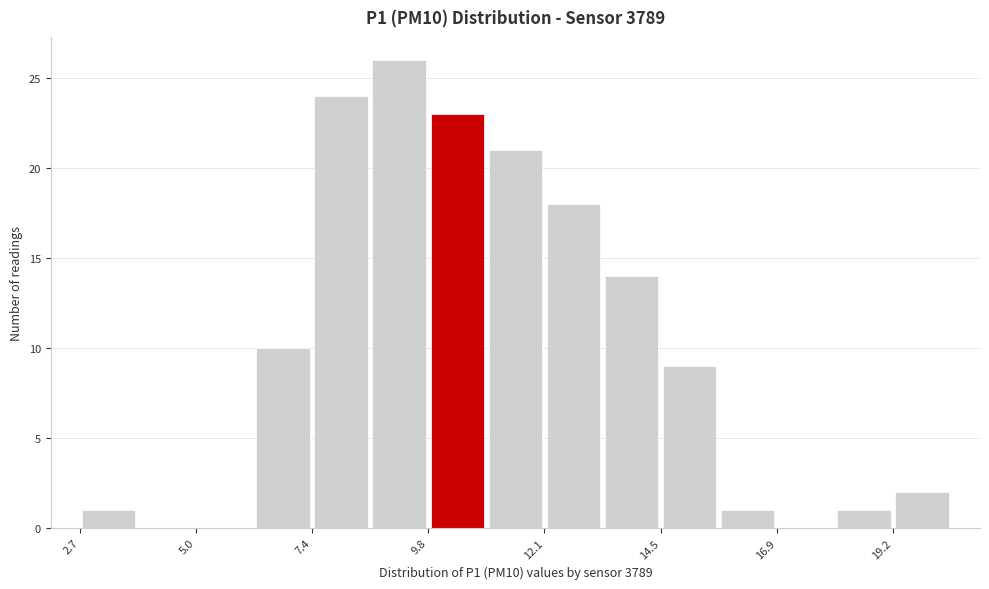

Read against the x-axis, roughly where is the centre of the tallest bar?

9.0